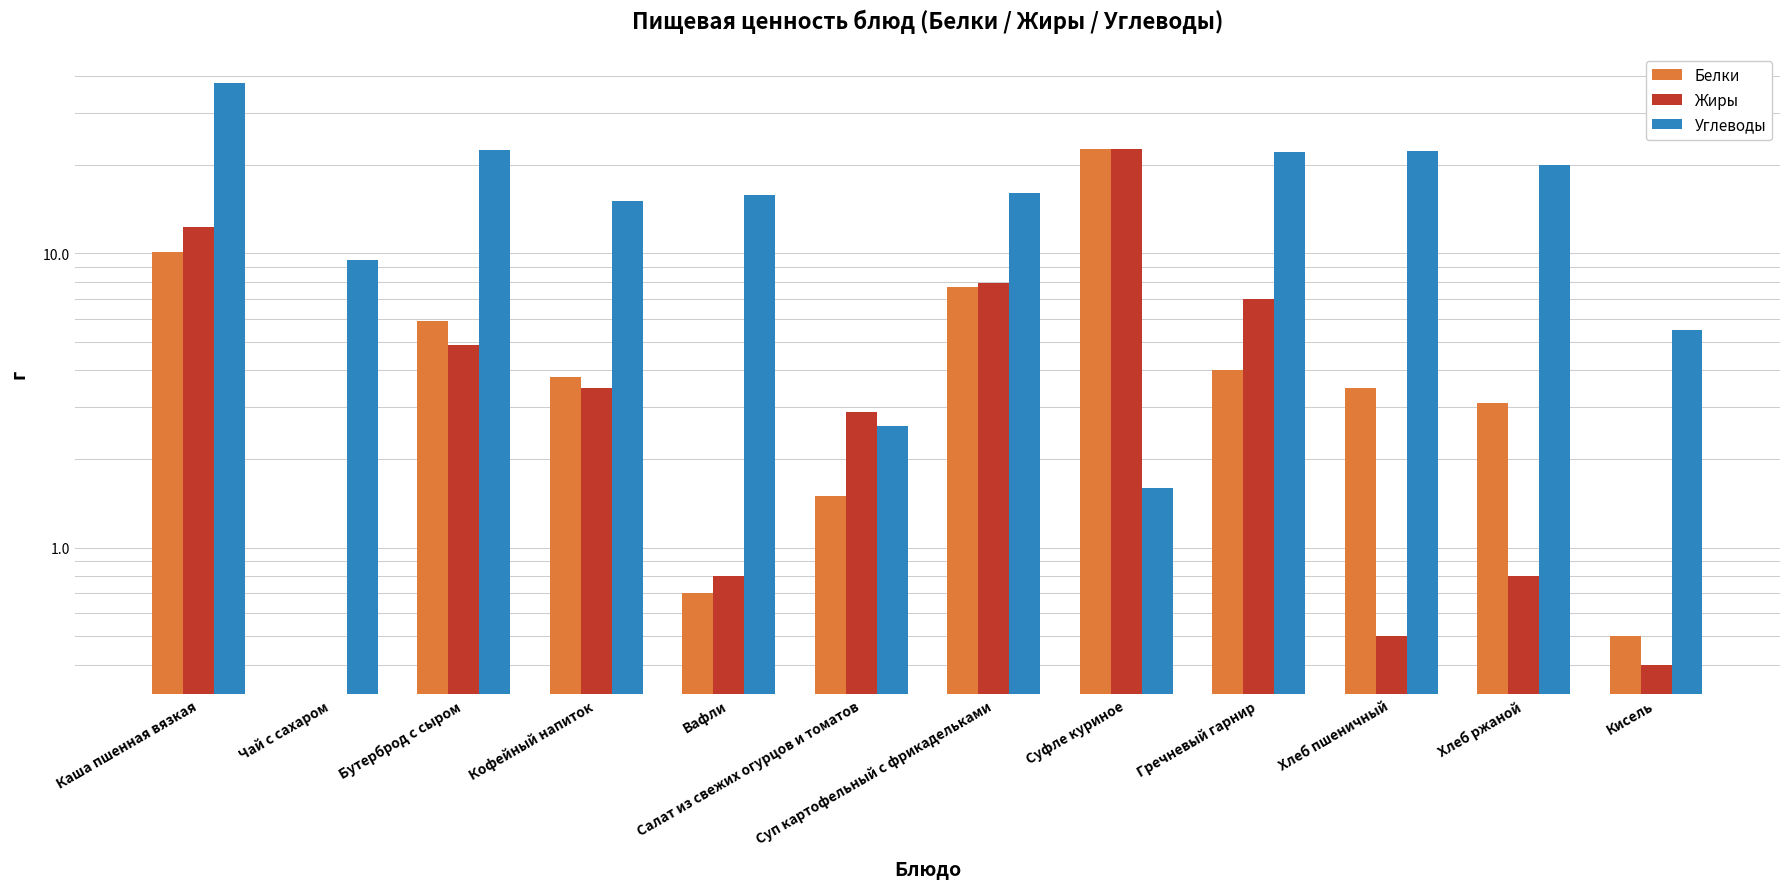

How many groups of bars are there?

12